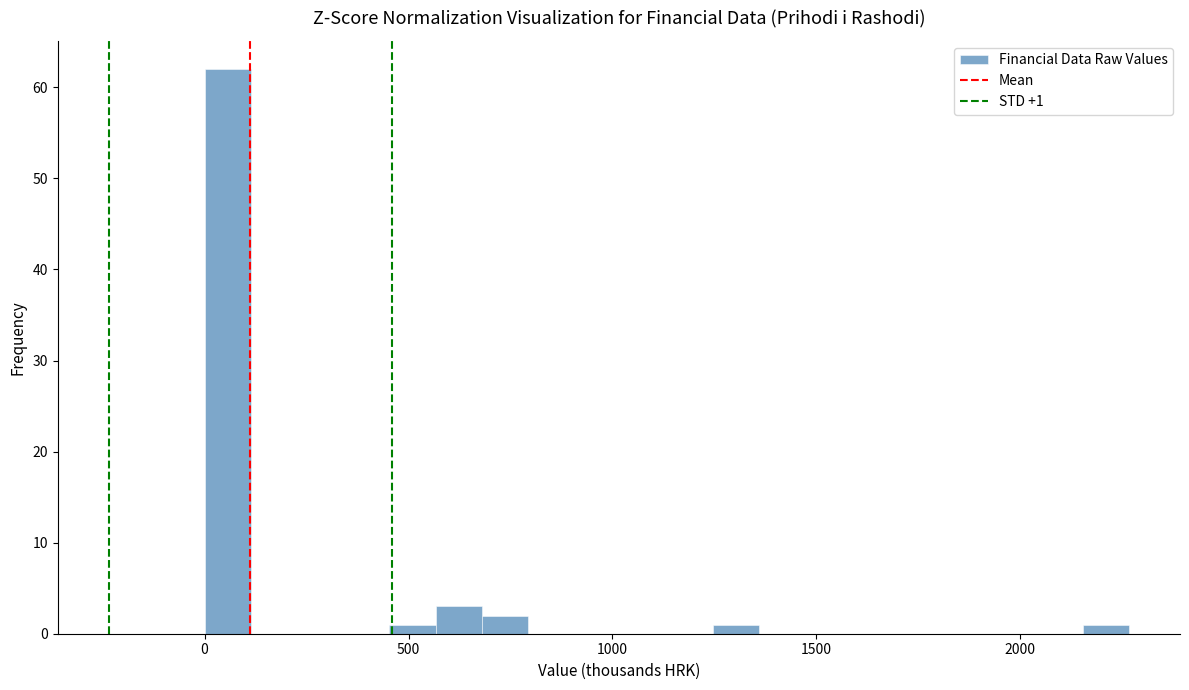

Read against the x-axis, roughly where is the centre of the tallest bar?

50